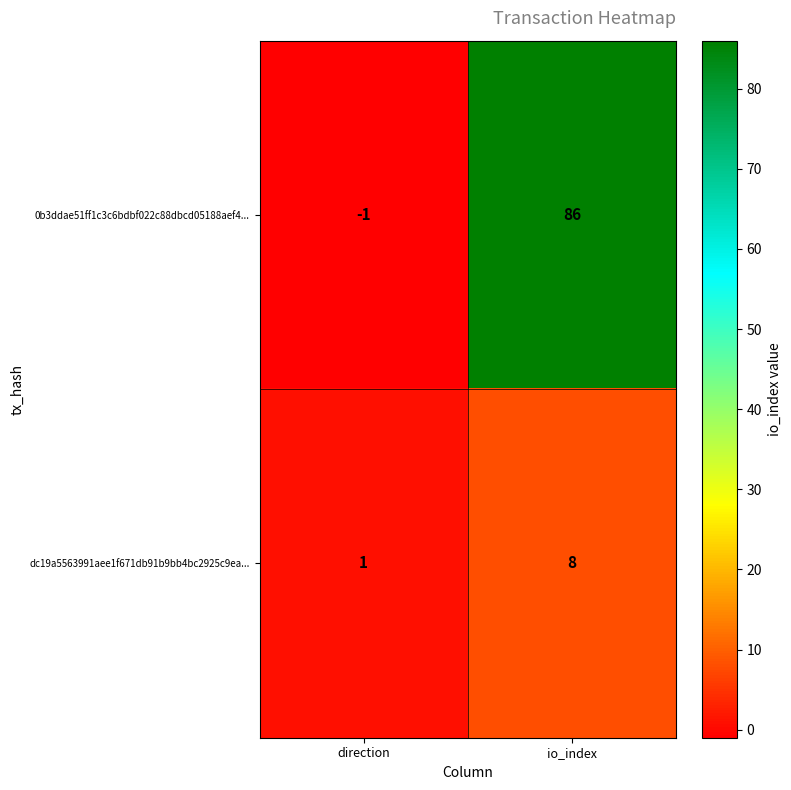

The value of dc19a5563991aee1f671db91b9bb4bc2925c9ea... at direction is 1. True or false?

True